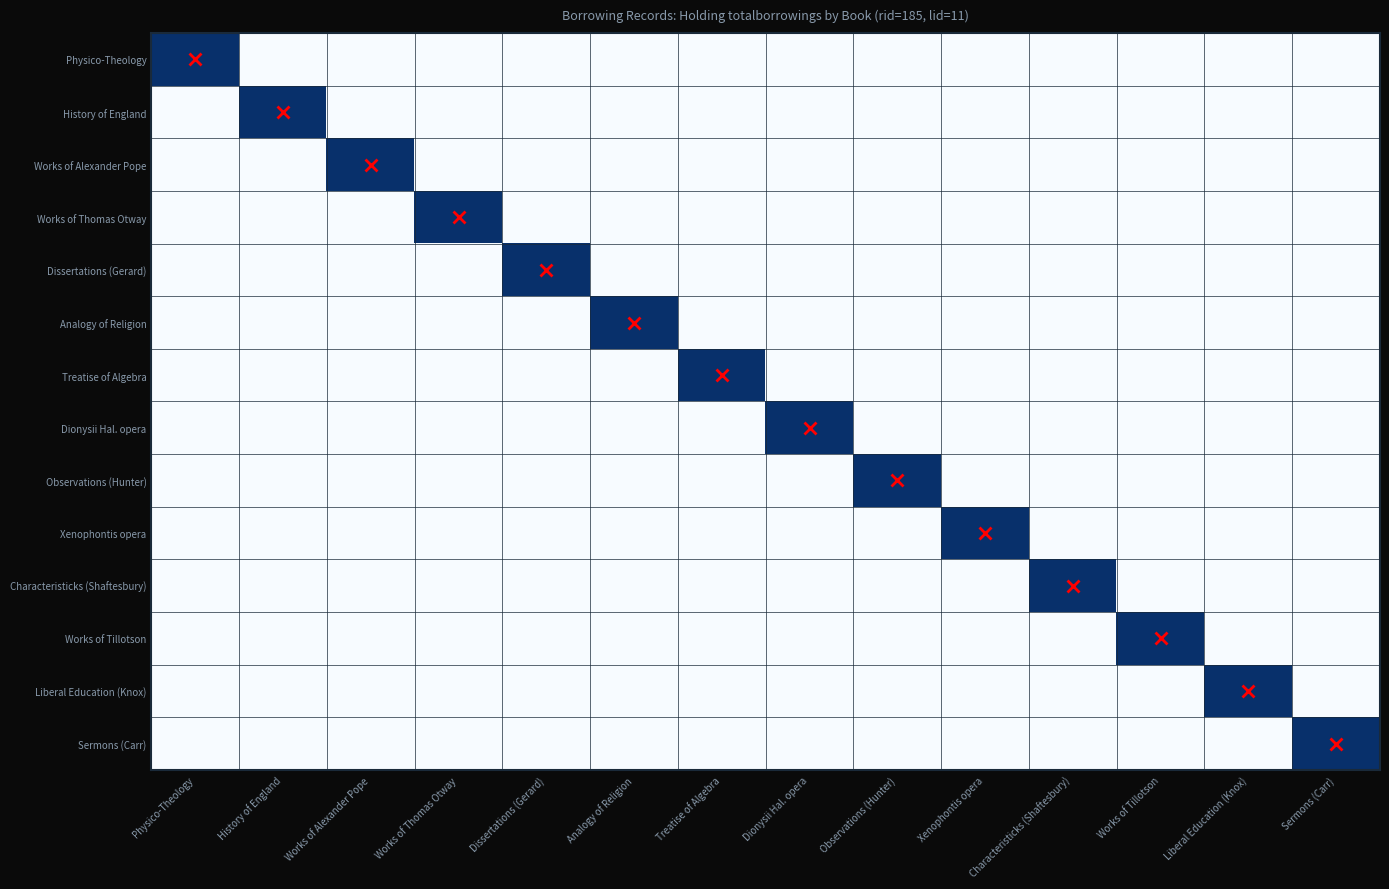

Reading left to right, list all the values displayed in this chart.

Physico-Theology: Physico-Theology=185	History of England=0	Works of Alexander Pope=0	Works of Thomas Otway=0	Dissertations (Gerard)=0	Analogy of Religion=0	Treatise of Algebra=0	Dionysii Hal. opera=0	Observations (Hunter)=0	Xenophontis opera=0	Characteristicks (Shaftesbury)=0	Works of Tillotson=0	Liberal Education (Knox)=0	Sermons (Carr)=0
History of England: Physico-Theology=0	History of England=185	Works of Alexander Pope=0	Works of Thomas Otway=0	Dissertations (Gerard)=0	Analogy of Religion=0	Treatise of Algebra=0	Dionysii Hal. opera=0	Observations (Hunter)=0	Xenophontis opera=0	Characteristicks (Shaftesbury)=0	Works of Tillotson=0	Liberal Education (Knox)=0	Sermons (Carr)=0
Works of Alexander Pope: Physico-Theology=0	History of England=0	Works of Alexander Pope=185	Works of Thomas Otway=0	Dissertations (Gerard)=0	Analogy of Religion=0	Treatise of Algebra=0	Dionysii Hal. opera=0	Observations (Hunter)=0	Xenophontis opera=0	Characteristicks (Shaftesbury)=0	Works of Tillotson=0	Liberal Education (Knox)=0	Sermons (Carr)=0
Works of Thomas Otway: Physico-Theology=0	History of England=0	Works of Alexander Pope=0	Works of Thomas Otway=185	Dissertations (Gerard)=0	Analogy of Religion=0	Treatise of Algebra=0	Dionysii Hal. opera=0	Observations (Hunter)=0	Xenophontis opera=0	Characteristicks (Shaftesbury)=0	Works of Tillotson=0	Liberal Education (Knox)=0	Sermons (Carr)=0
Dissertations (Gerard): Physico-Theology=0	History of England=0	Works of Alexander Pope=0	Works of Thomas Otway=0	Dissertations (Gerard)=185	Analogy of Religion=0	Treatise of Algebra=0	Dionysii Hal. opera=0	Observations (Hunter)=0	Xenophontis opera=0	Characteristicks (Shaftesbury)=0	Works of Tillotson=0	Liberal Education (Knox)=0	Sermons (Carr)=0
Analogy of Religion: Physico-Theology=0	History of England=0	Works of Alexander Pope=0	Works of Thomas Otway=0	Dissertations (Gerard)=0	Analogy of Religion=185	Treatise of Algebra=0	Dionysii Hal. opera=0	Observations (Hunter)=0	Xenophontis opera=0	Characteristicks (Shaftesbury)=0	Works of Tillotson=0	Liberal Education (Knox)=0	Sermons (Carr)=0
Treatise of Algebra: Physico-Theology=0	History of England=0	Works of Alexander Pope=0	Works of Thomas Otway=0	Dissertations (Gerard)=0	Analogy of Religion=0	Treatise of Algebra=185	Dionysii Hal. opera=0	Observations (Hunter)=0	Xenophontis opera=0	Characteristicks (Shaftesbury)=0	Works of Tillotson=0	Liberal Education (Knox)=0	Sermons (Carr)=0
Dionysii Hal. opera: Physico-Theology=0	History of England=0	Works of Alexander Pope=0	Works of Thomas Otway=0	Dissertations (Gerard)=0	Analogy of Religion=0	Treatise of Algebra=0	Dionysii Hal. opera=185	Observations (Hunter)=0	Xenophontis opera=0	Characteristicks (Shaftesbury)=0	Works of Tillotson=0	Liberal Education (Knox)=0	Sermons (Carr)=0
Observations (Hunter): Physico-Theology=0	History of England=0	Works of Alexander Pope=0	Works of Thomas Otway=0	Dissertations (Gerard)=0	Analogy of Religion=0	Treatise of Algebra=0	Dionysii Hal. opera=0	Observations (Hunter)=185	Xenophontis opera=0	Characteristicks (Shaftesbury)=0	Works of Tillotson=0	Liberal Education (Knox)=0	Sermons (Carr)=0
Xenophontis opera: Physico-Theology=0	History of England=0	Works of Alexander Pope=0	Works of Thomas Otway=0	Dissertations (Gerard)=0	Analogy of Religion=0	Treatise of Algebra=0	Dionysii Hal. opera=0	Observations (Hunter)=0	Xenophontis opera=185	Characteristicks (Shaftesbury)=0	Works of Tillotson=0	Liberal Education (Knox)=0	Sermons (Carr)=0
Characteristicks (Shaftesbury): Physico-Theology=0	History of England=0	Works of Alexander Pope=0	Works of Thomas Otway=0	Dissertations (Gerard)=0	Analogy of Religion=0	Treatise of Algebra=0	Dionysii Hal. opera=0	Observations (Hunter)=0	Xenophontis opera=0	Characteristicks (Shaftesbury)=185	Works of Tillotson=0	Liberal Education (Knox)=0	Sermons (Carr)=0
Works of Tillotson: Physico-Theology=0	History of England=0	Works of Alexander Pope=0	Works of Thomas Otway=0	Dissertations (Gerard)=0	Analogy of Religion=0	Treatise of Algebra=0	Dionysii Hal. opera=0	Observations (Hunter)=0	Xenophontis opera=0	Characteristicks (Shaftesbury)=0	Works of Tillotson=185	Liberal Education (Knox)=0	Sermons (Carr)=0
Liberal Education (Knox): Physico-Theology=0	History of England=0	Works of Alexander Pope=0	Works of Thomas Otway=0	Dissertations (Gerard)=0	Analogy of Religion=0	Treatise of Algebra=0	Dionysii Hal. opera=0	Observations (Hunter)=0	Xenophontis opera=0	Characteristicks (Shaftesbury)=0	Works of Tillotson=0	Liberal Education (Knox)=185	Sermons (Carr)=0
Sermons (Carr): Physico-Theology=0	History of England=0	Works of Alexander Pope=0	Works of Thomas Otway=0	Dissertations (Gerard)=0	Analogy of Religion=0	Treatise of Algebra=0	Dionysii Hal. opera=0	Observations (Hunter)=0	Xenophontis opera=0	Characteristicks (Shaftesbury)=0	Works of Tillotson=0	Liberal Education (Knox)=0	Sermons (Carr)=185